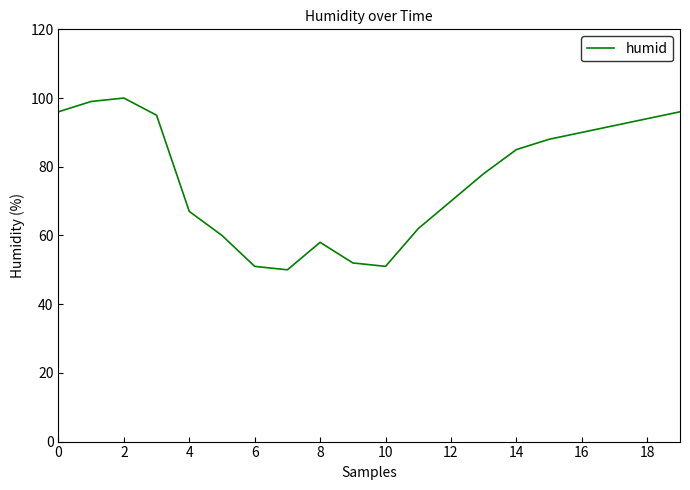

What is the maximum value shown in the chart?

100